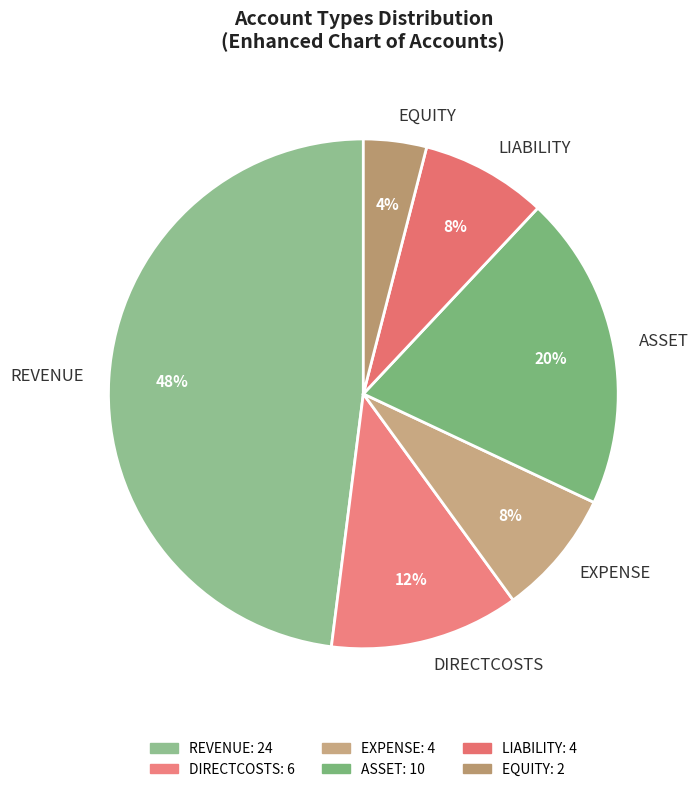

The EQUITY slice represents 4% of the pie. True or false?

True